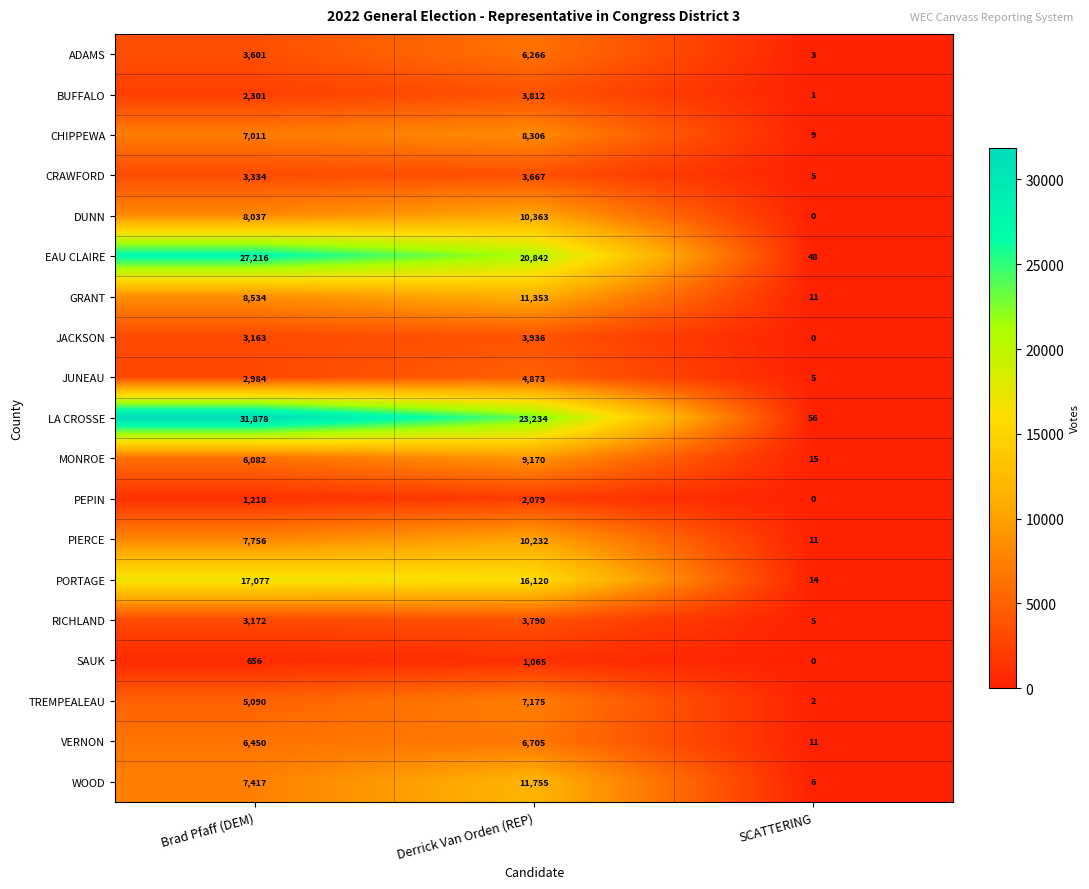

Count the DUNN values in the range 0 to 10363.

3